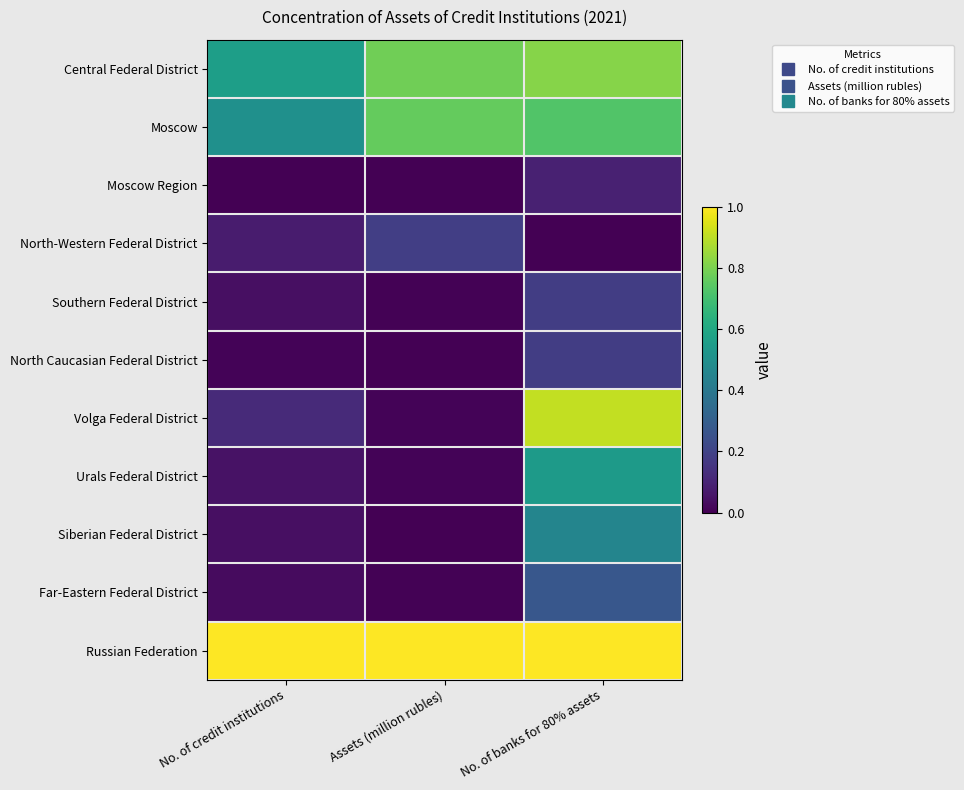

What is the spread (max minus min) of values at Assets (million rubles)?

1.0